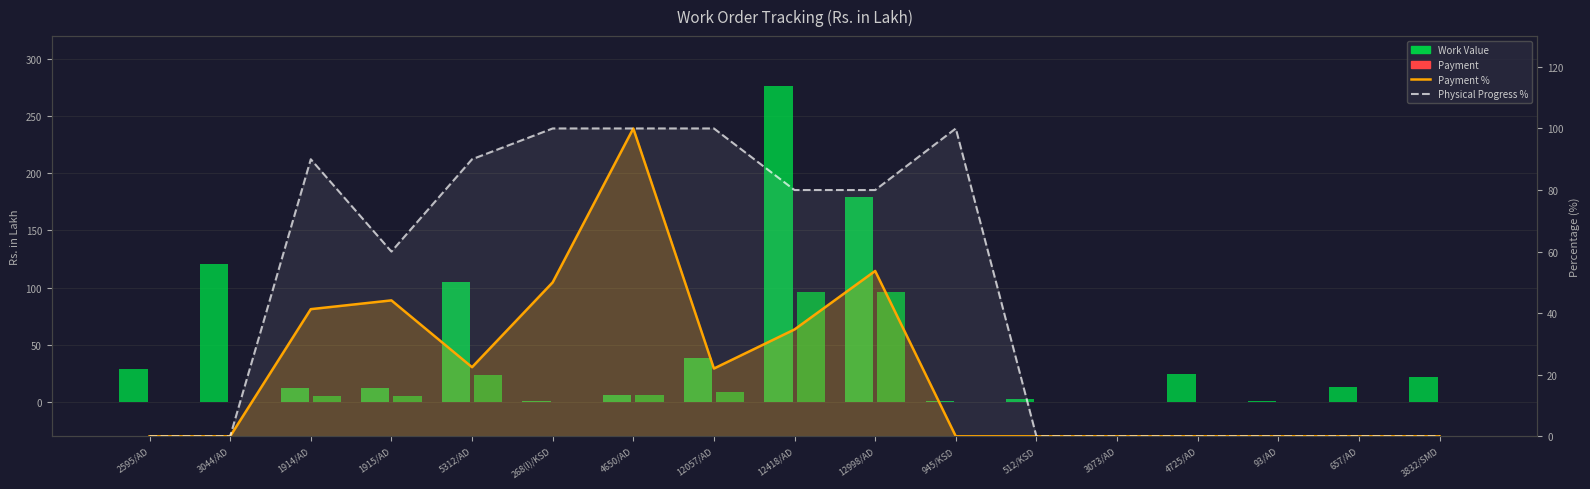

The Payment series shows 8.5 at 12057/AD. True or false?

True